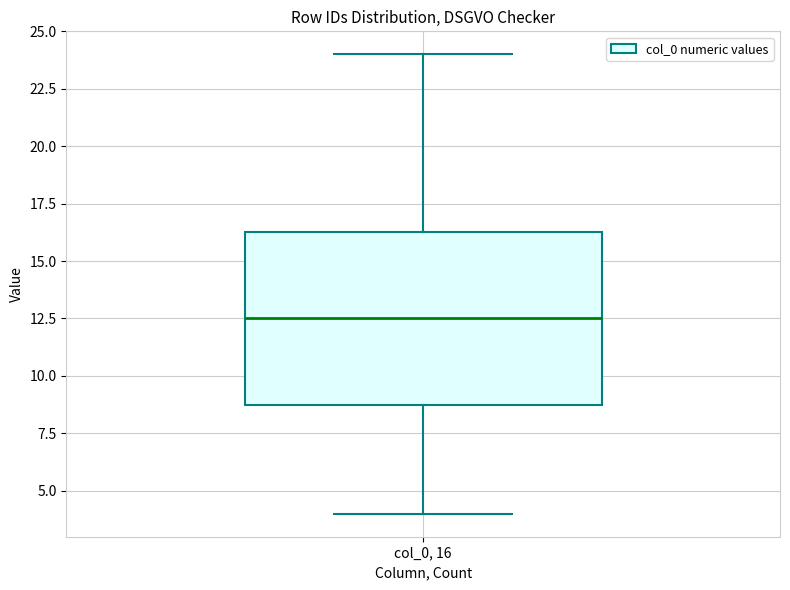

Read this box plot against the y-axis: the position of the median line, the range covered by the box, and the ends of both whiskers. The values are not printed on the chart, so give them approximately, as read against the axis.

median 12.5, box 9.0 to 16.5, whiskers 4.0 to 24.0